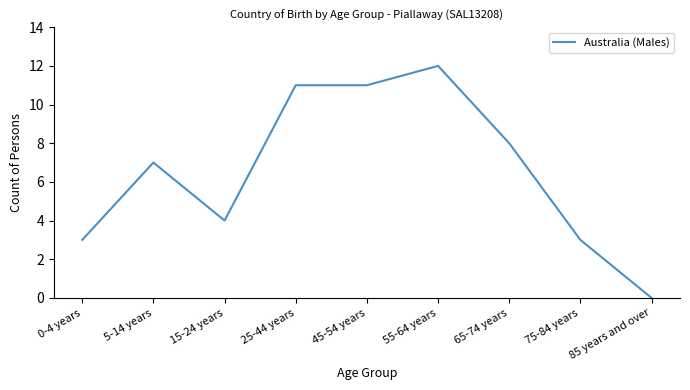

What position from the right is 75-84 years?

2